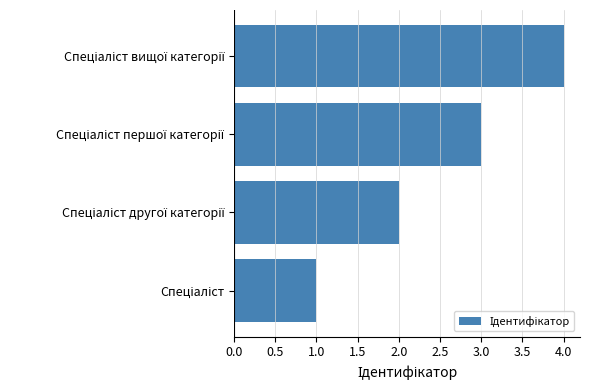

What is the sum of all values?

10